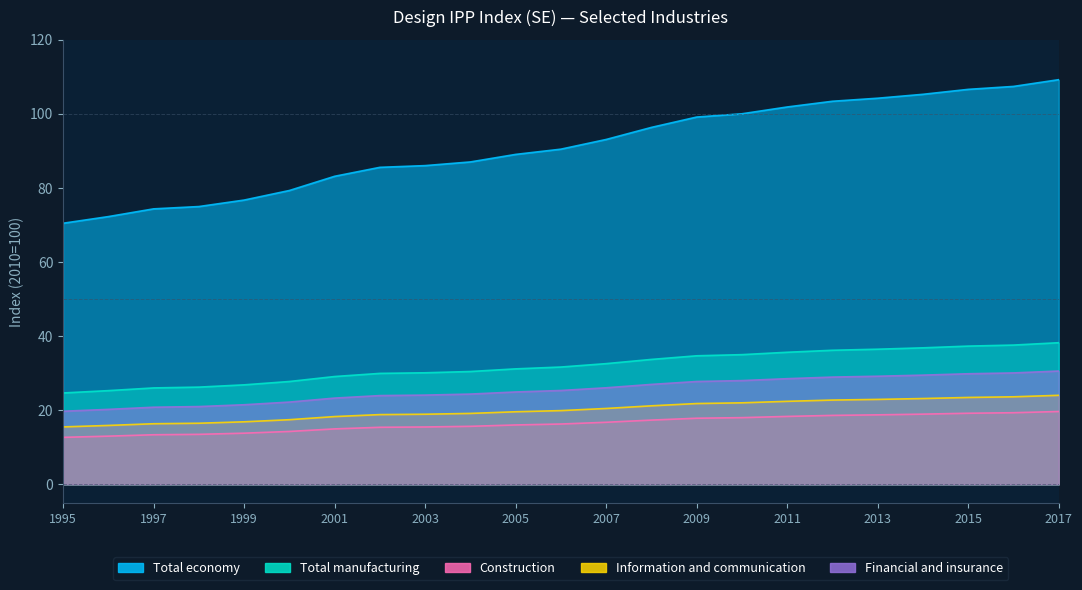

How many lines are shown in the chart?

5